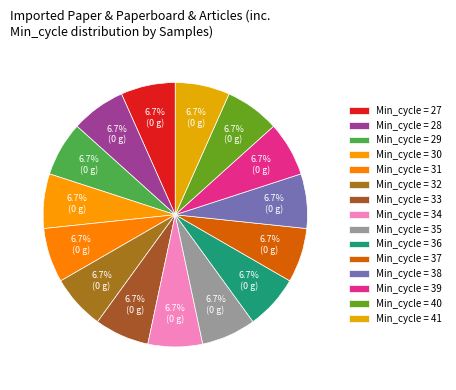

Is there any slice that represents more than half of the pie?

No